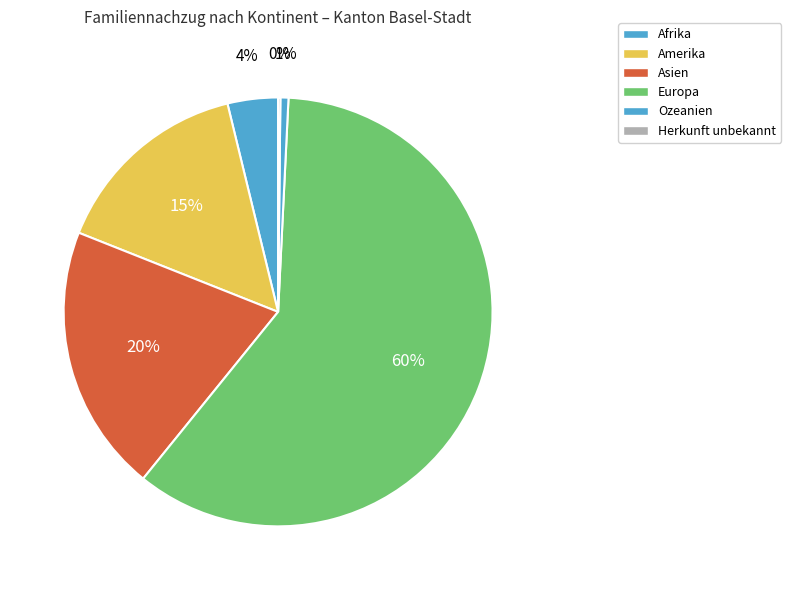

True or false: Ozeanien accounts for 11% of the total.

False